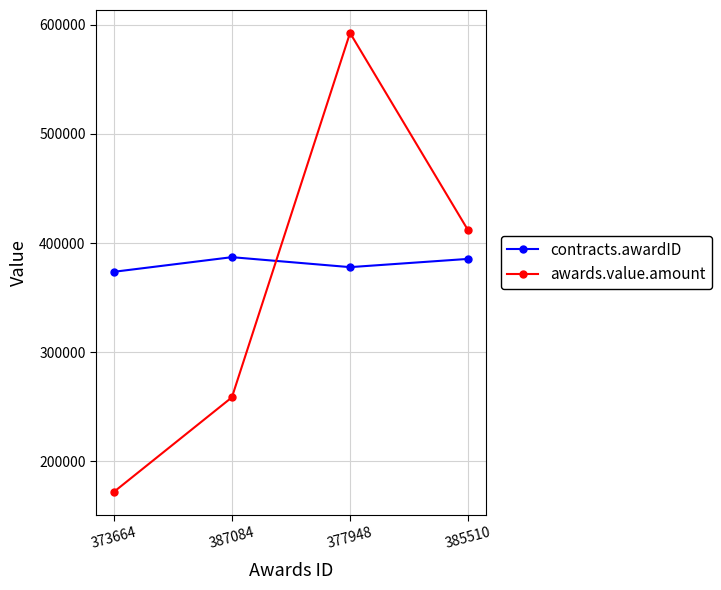

What is the spread (max minus min) of values at 387084?

128463.3